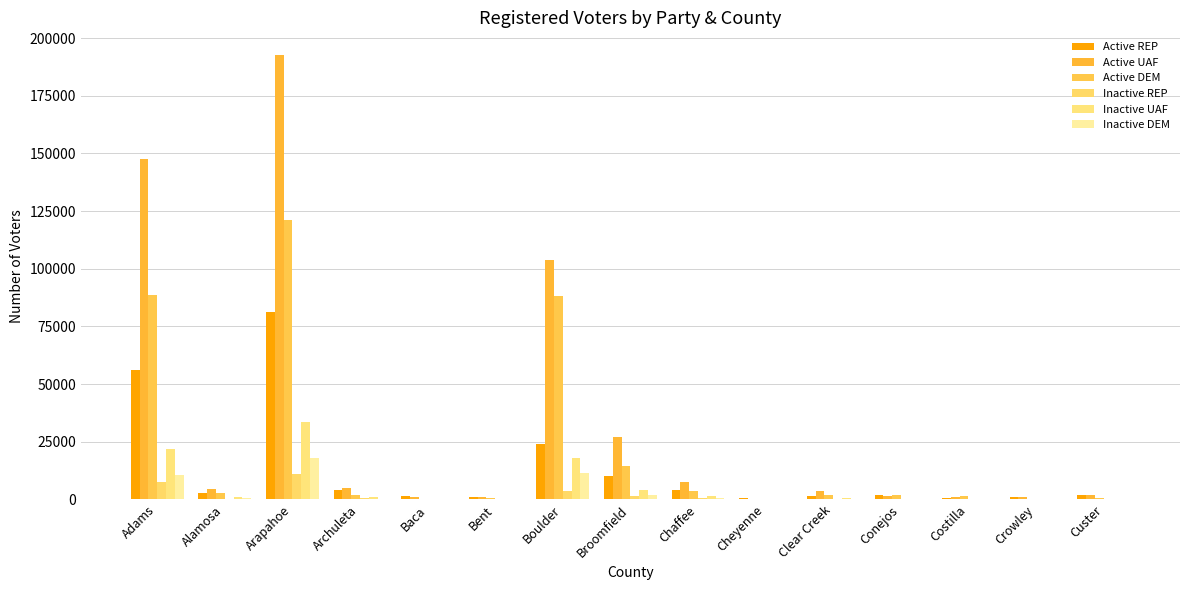

What are all the series names shown in the legend?

Active REP, Active UAF, Active DEM, Inactive REP, Inactive UAF, Inactive DEM